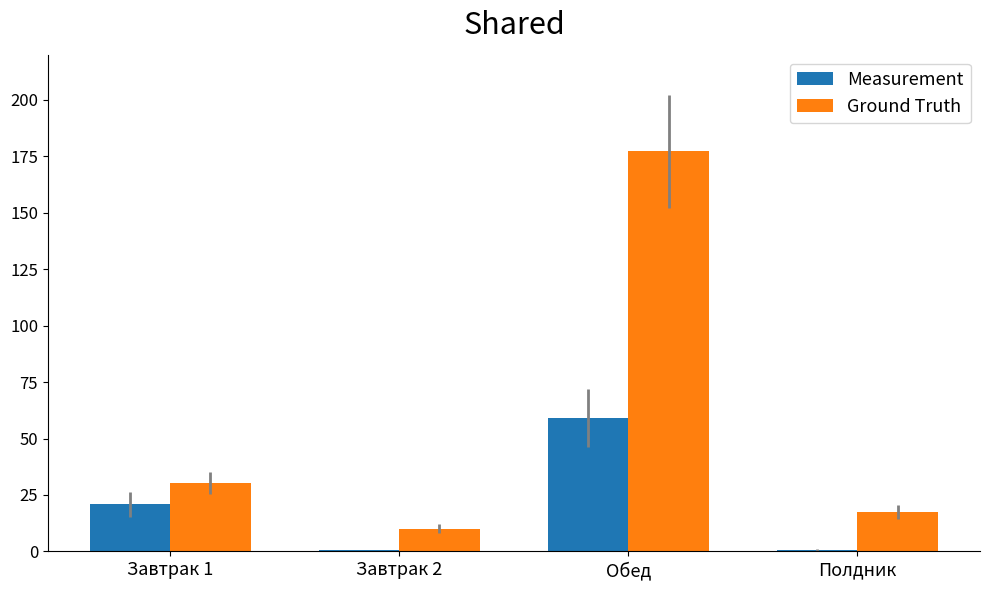

Read the Ground Truth value at Полдник.

17.6